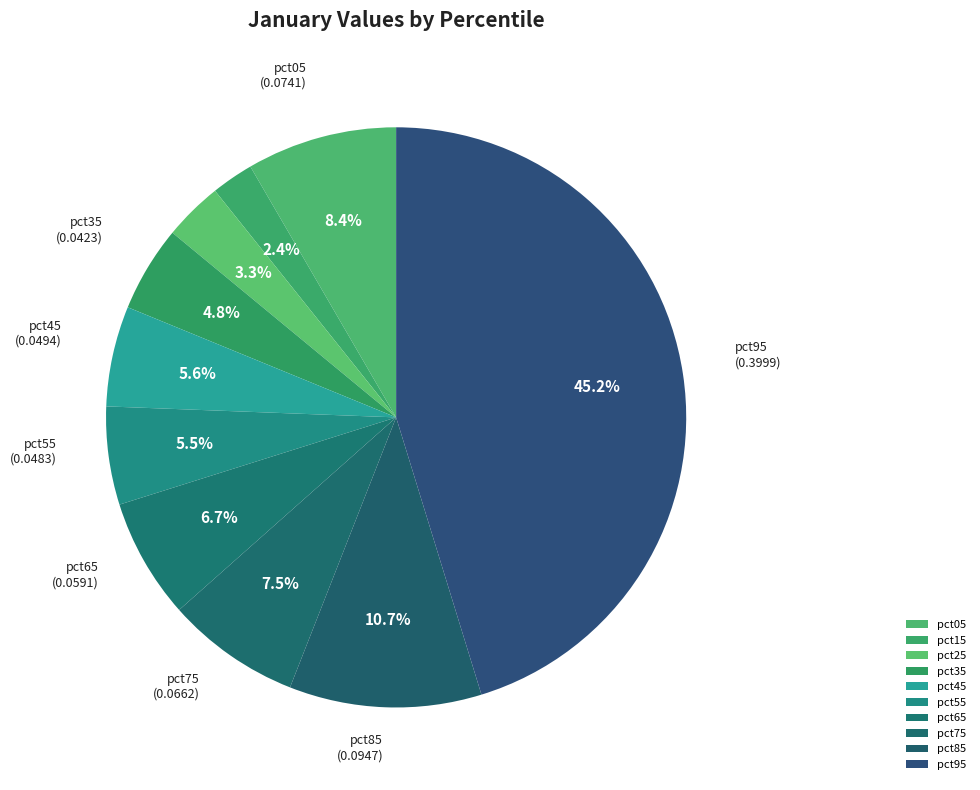

What is the largest slice in the pie chart?

pct95